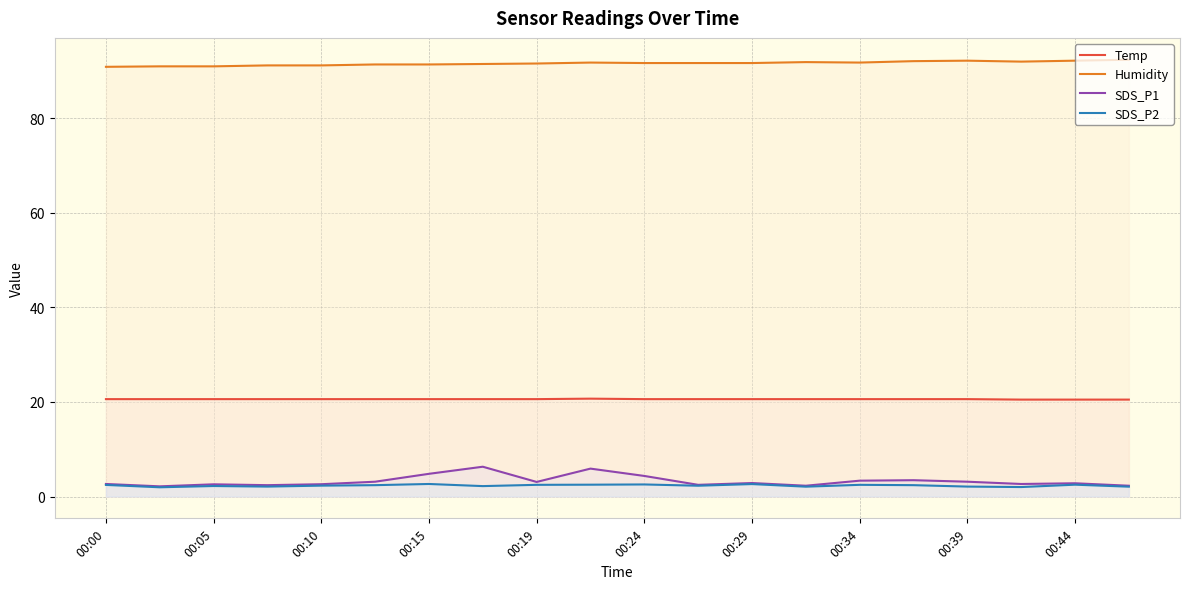

What are all the series names shown in the legend?

Temp, Humidity, SDS_P1, SDS_P2